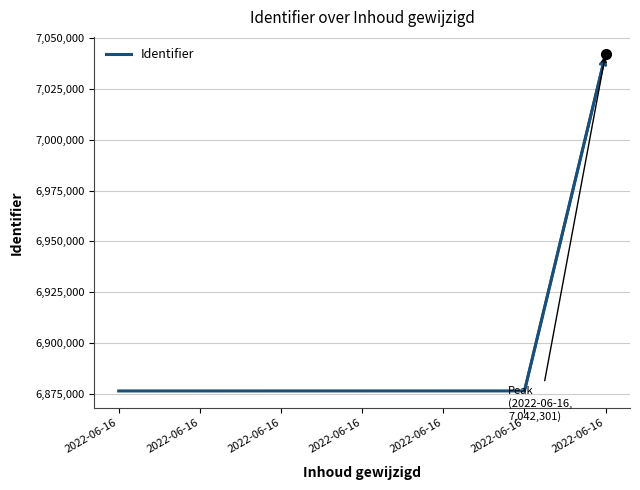

What is the smallest value displayed?

6876351